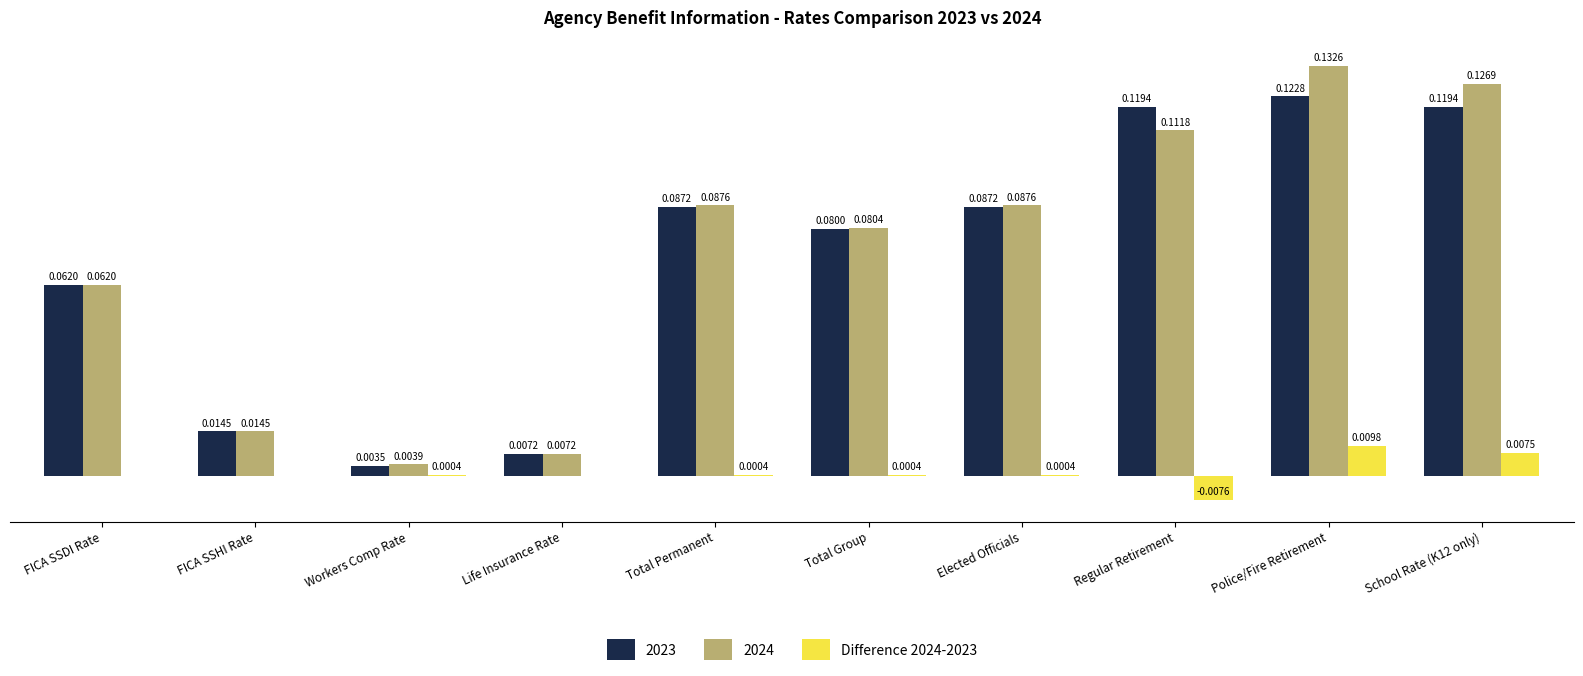

At which label is 2024 closest to 0?

Workers Comp Rate